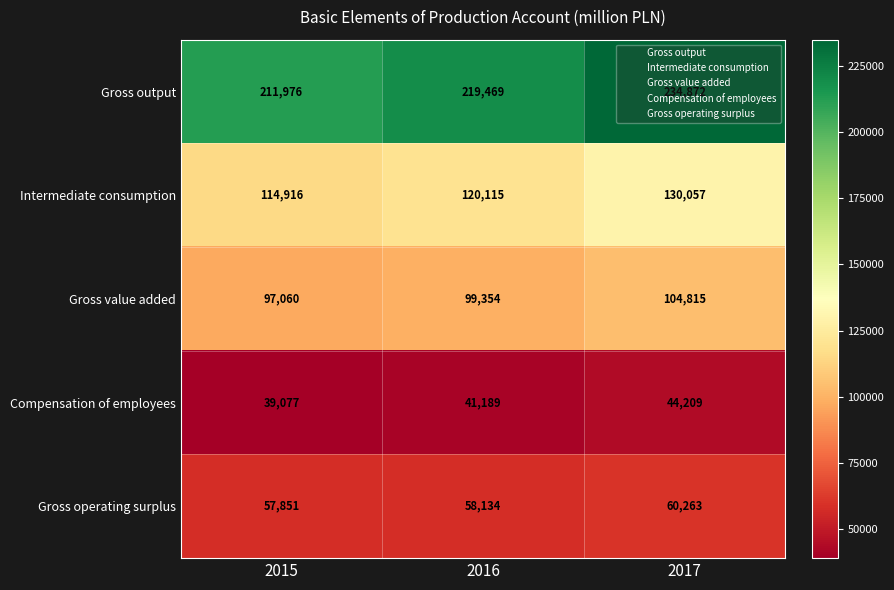

Rank the series by their maximum value, from lowest to highest.

Compensation of employees, Gross operating surplus, Gross value added, Intermediate consumption, Gross output